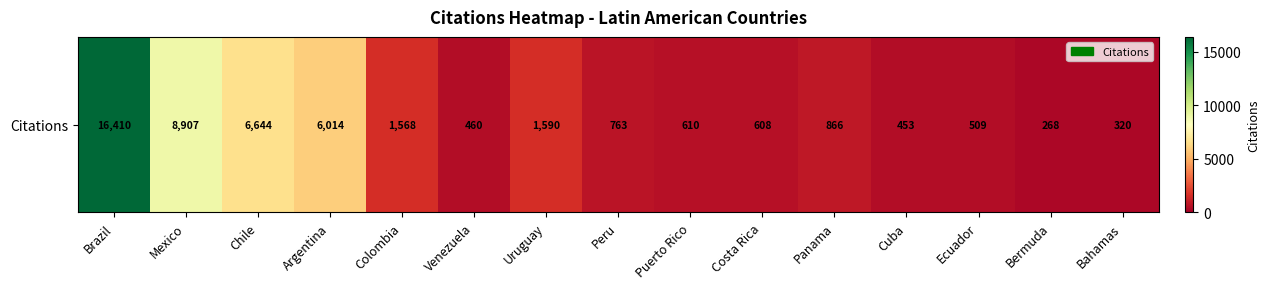

True or false: the data shows 453 at Cuba.

True